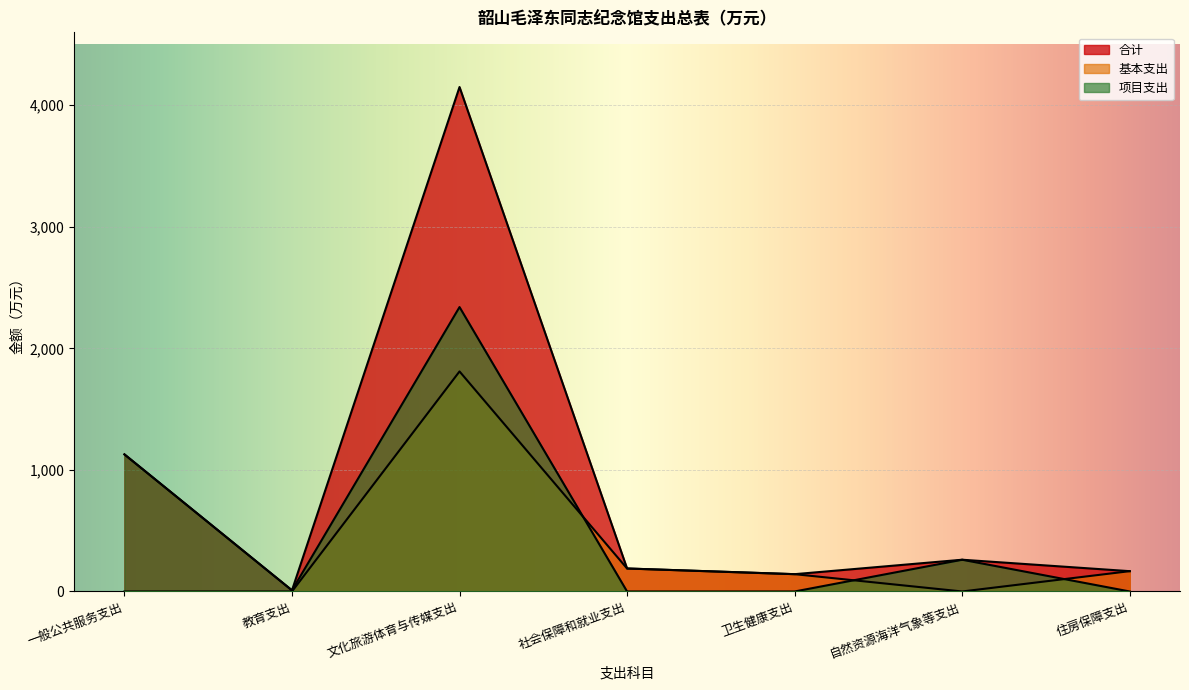

At which label does 基本支出 reach its minimum?

一般公共服务支出